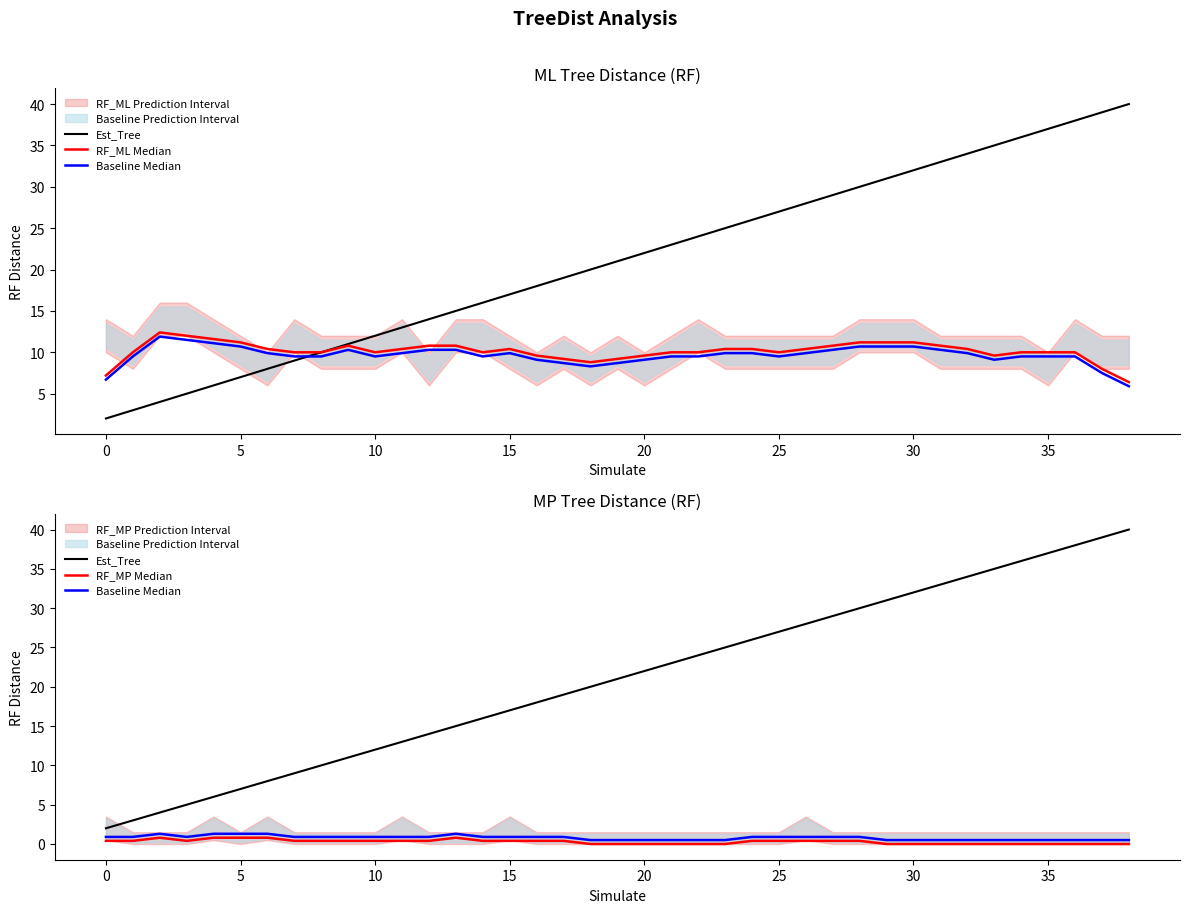

At how many categories does at least one series exceed 20?

20